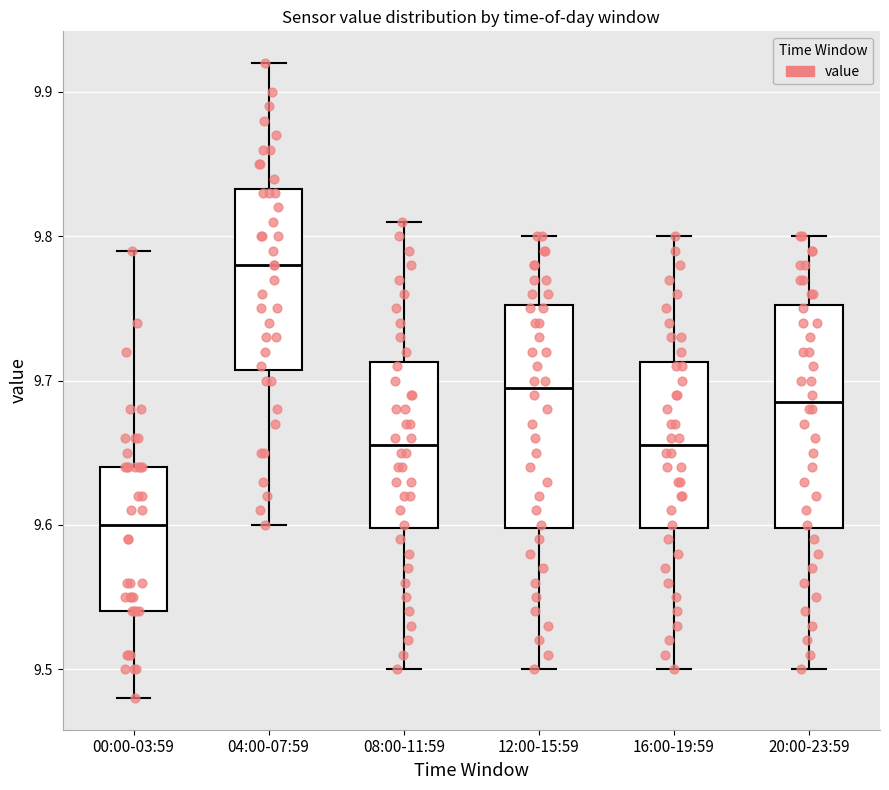

Which box has the highest median line?

04:00-07:59